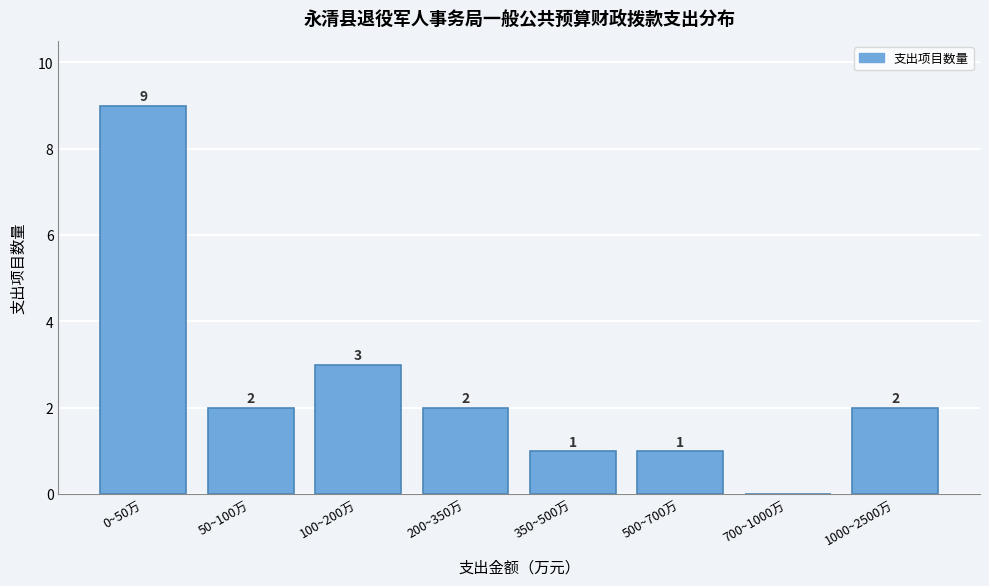

Reading left to right, what are all the values shown in this chart?

0~50万=9	50~100万=2	100~200万=3	200~350万=2	350~500万=1	500~700万=1	700~1000万=0	1000~2500万=2